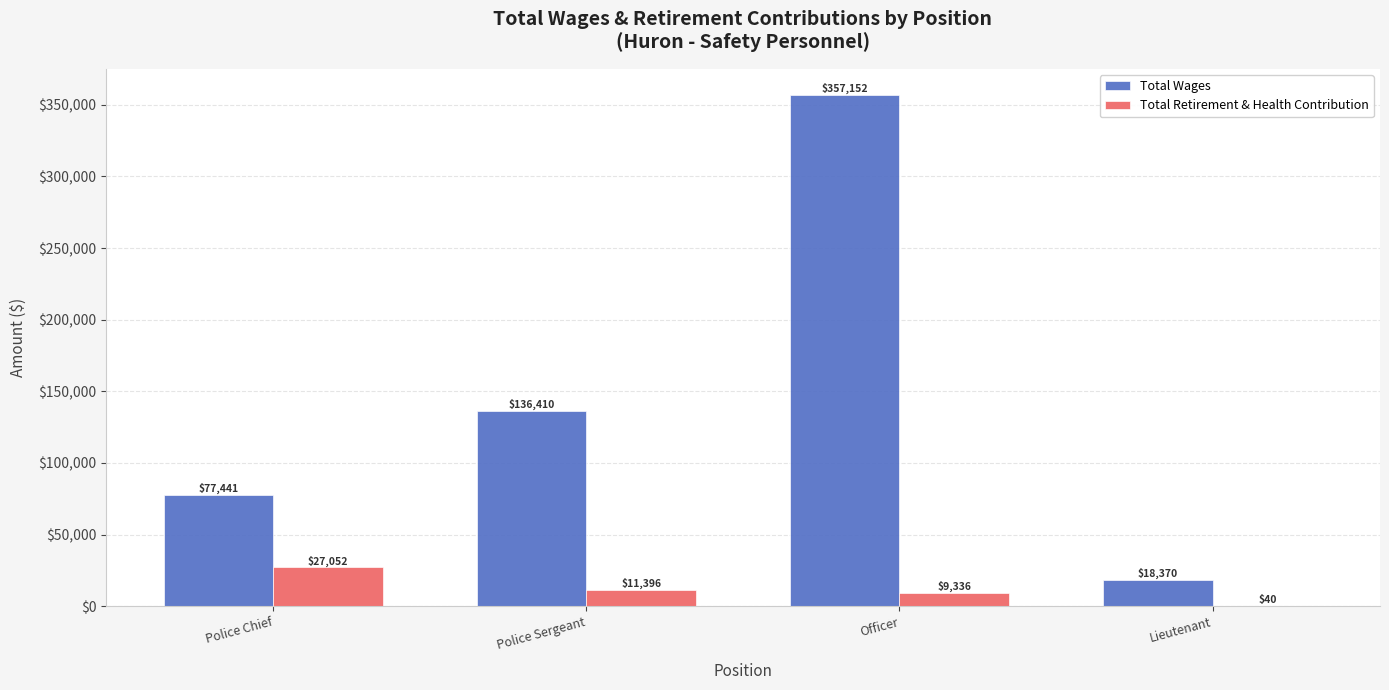

Which series changed the most between Police Chief and Police Sergeant?

Total Wages